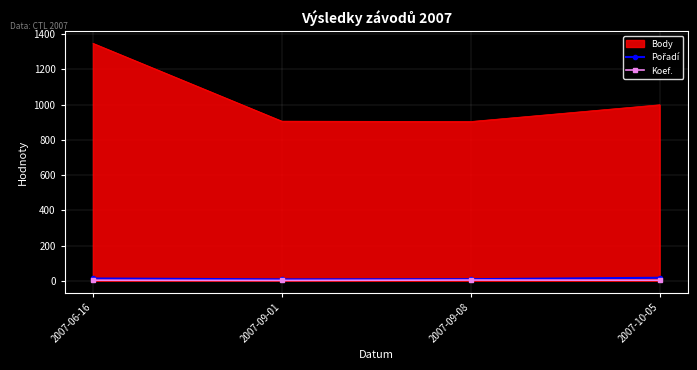

True or false: Koef. and Body cross at least once.

False